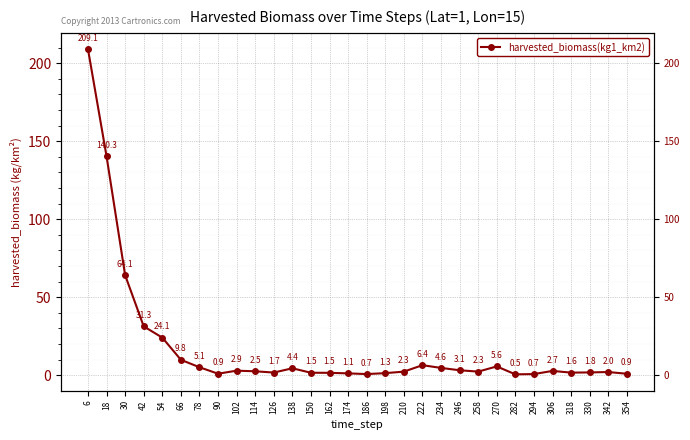

What is the difference between the maximum and minimum values?

208.5